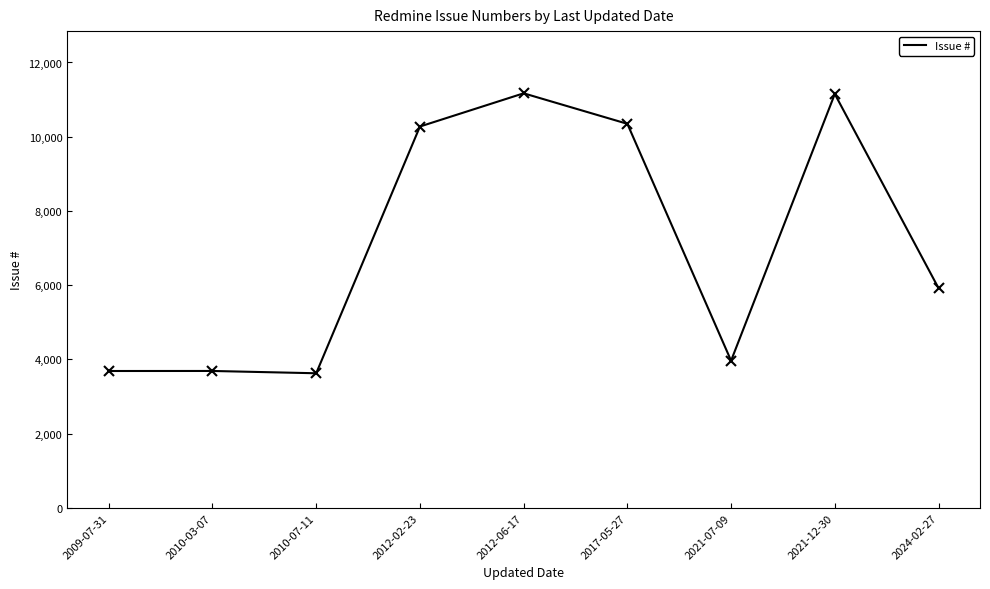

Where is the data nearest to the value 7399?

2024-02-27